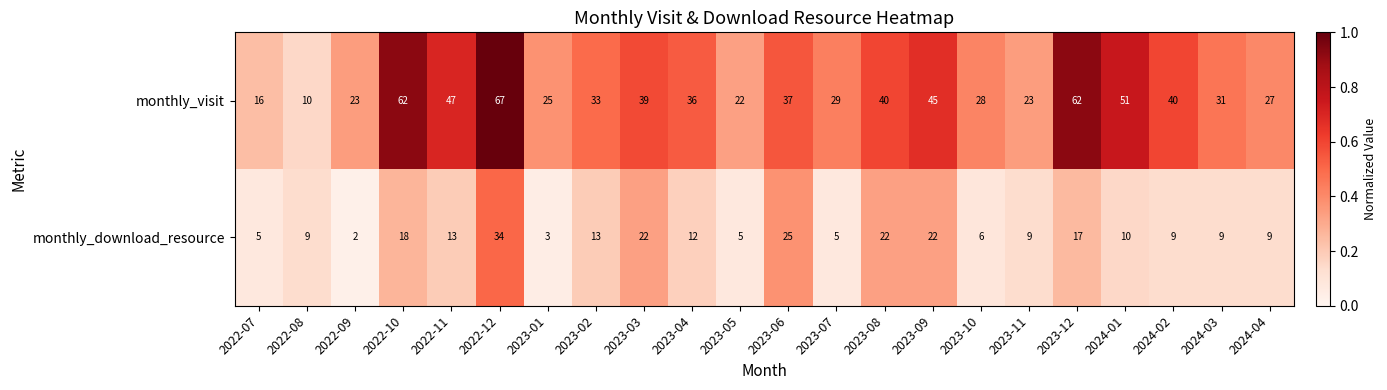

Rank the series at 2023-08 from highest to lowest value.

monthly_visit, monthly_download_resource